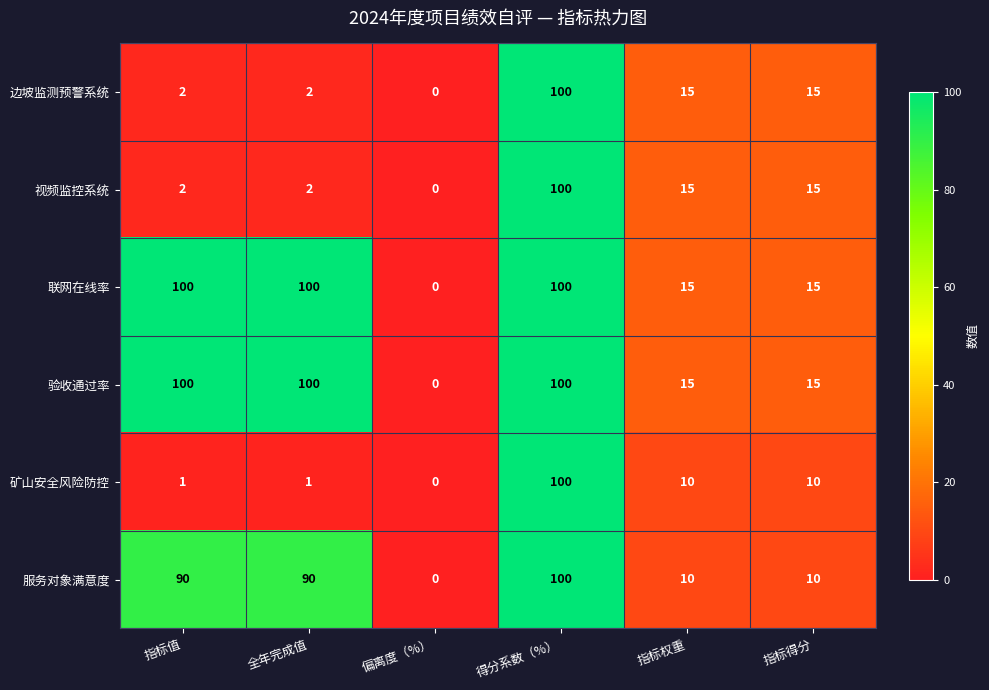

How many positive values does the 矿山安全风险防控 series have?

5